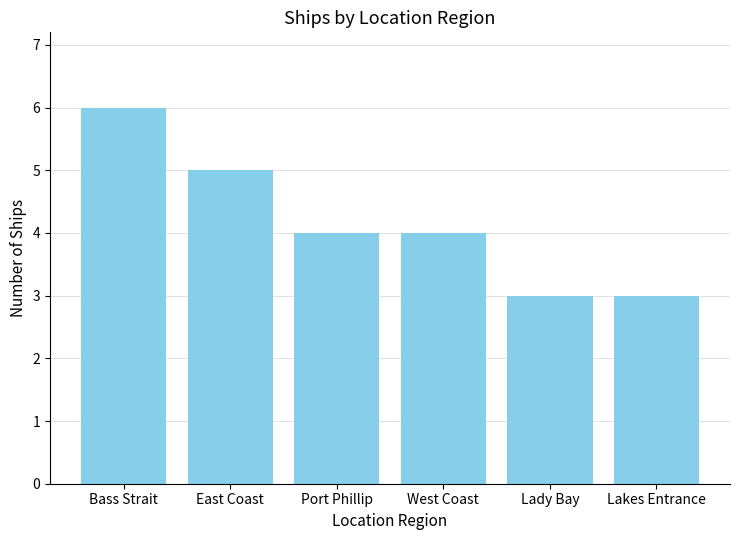

What position from the left is East Coast?

2